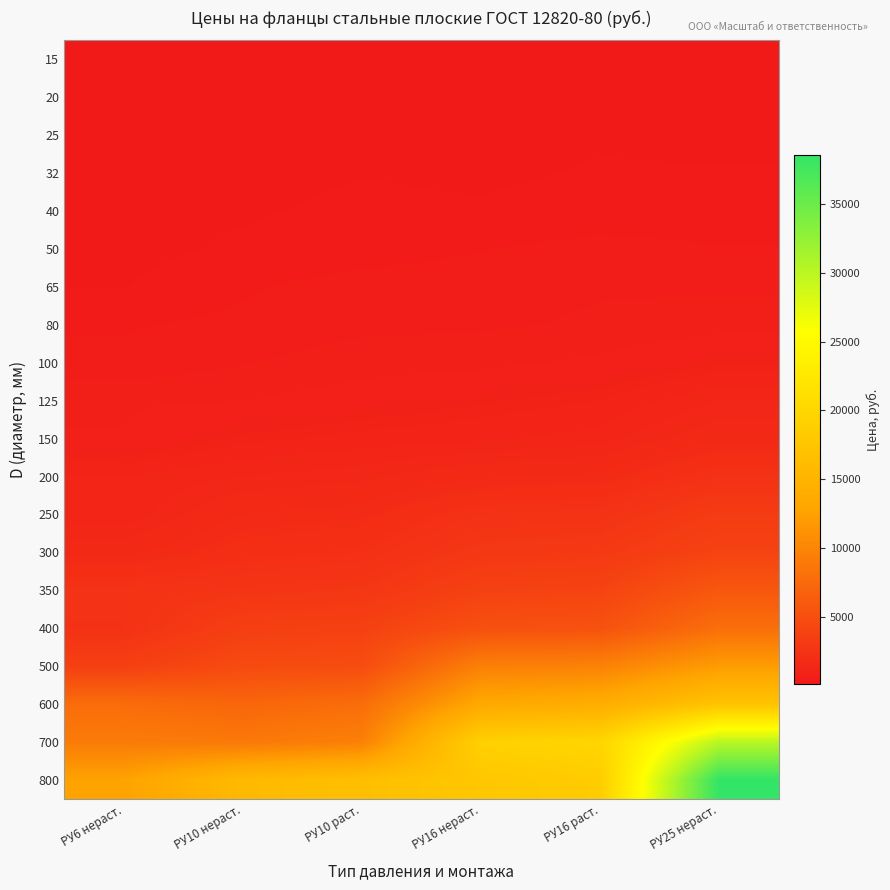

Which series has the largest range (max minus min)?

800